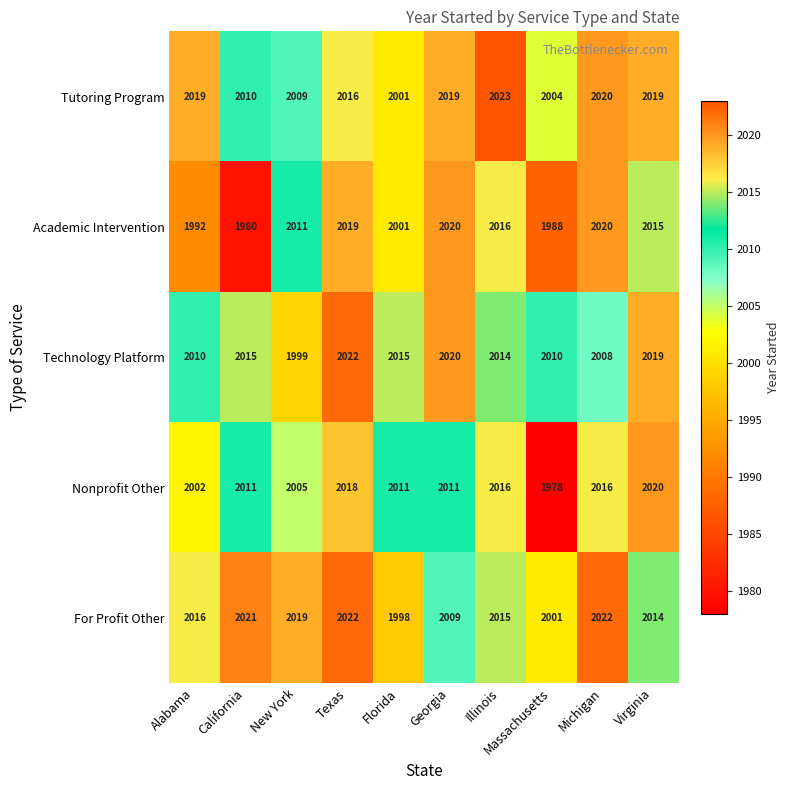

What is the difference between the second highest and minimum values in the Nonprofit Other series?

40